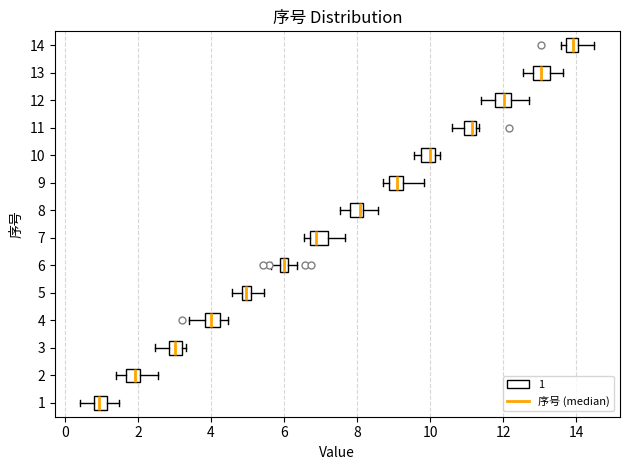

Where is the left edge of the box at y = 13 on the x-axis? The values are not printed on the chart, so give them approximately, as read against the axis.

12.8